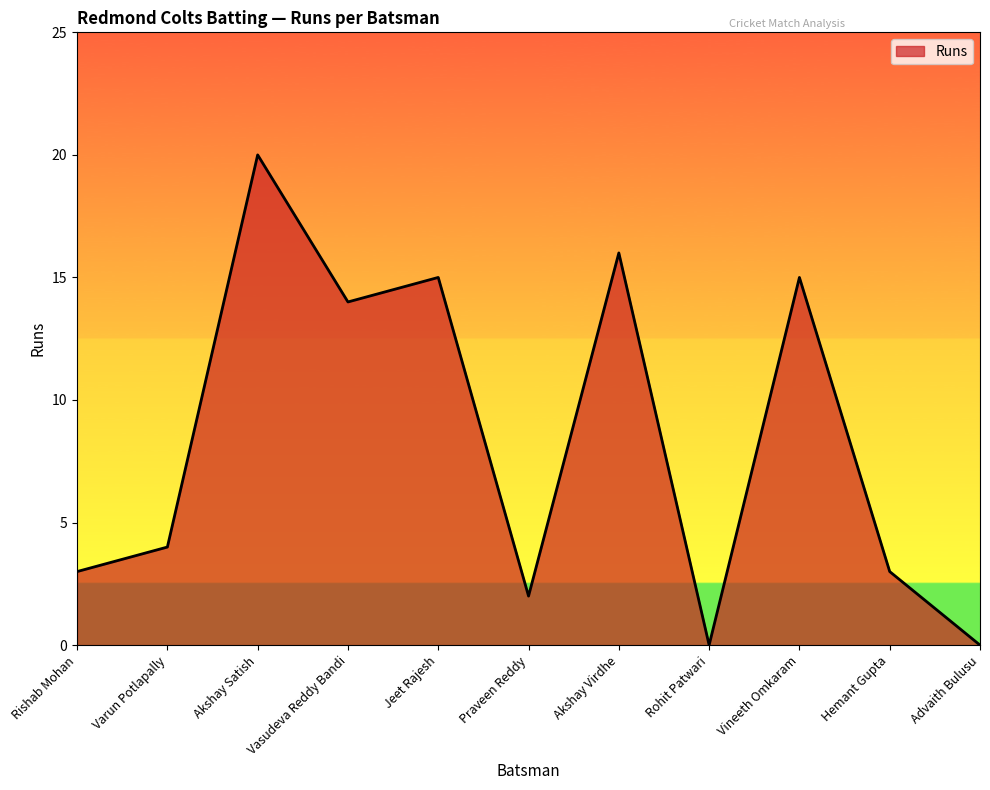

Which category has the highest value across all series?

Akshay Satish